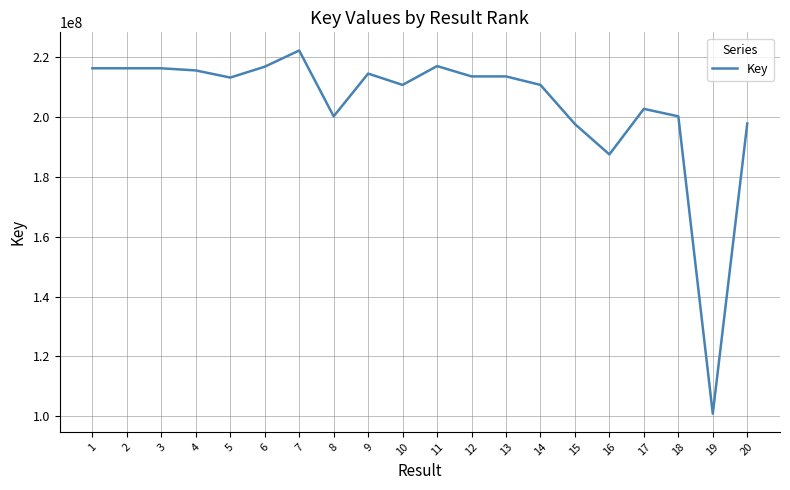

Between 6 and 8, which is larger?

6